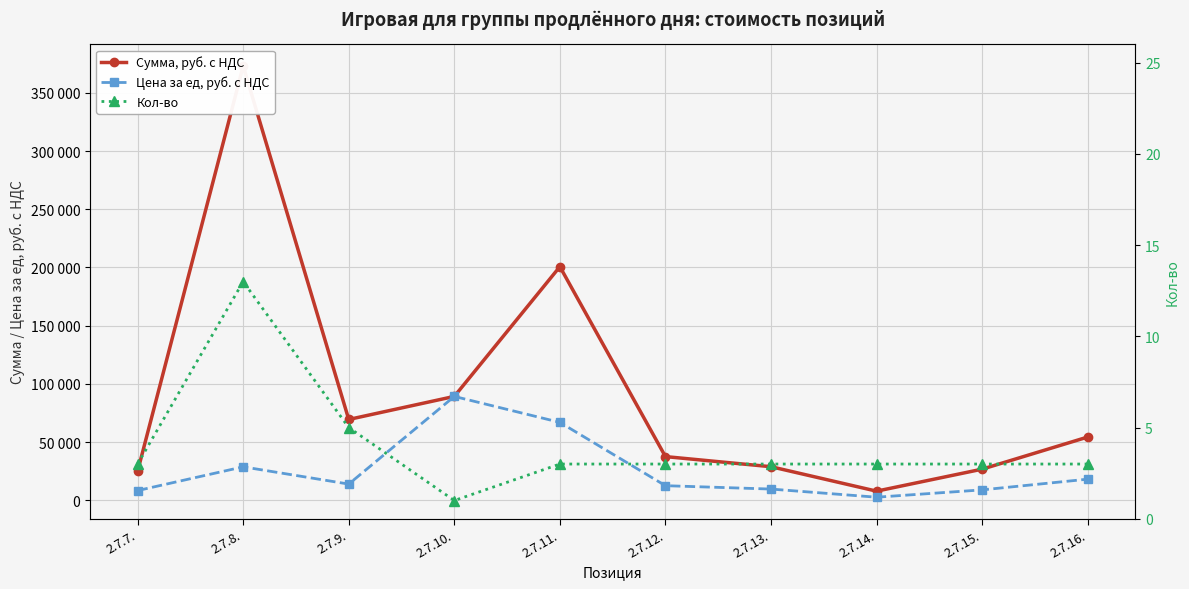

How many data points in Кол-во are above 3?

2